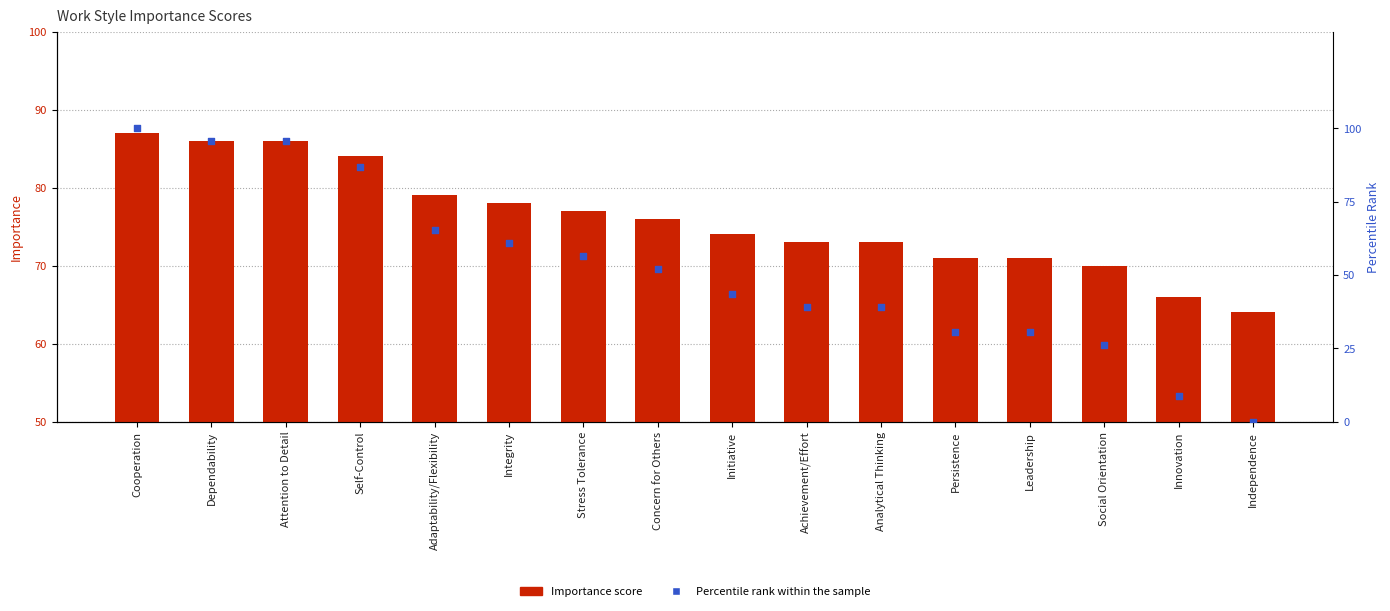

What is the total value across all series at Cooperation?

187.0